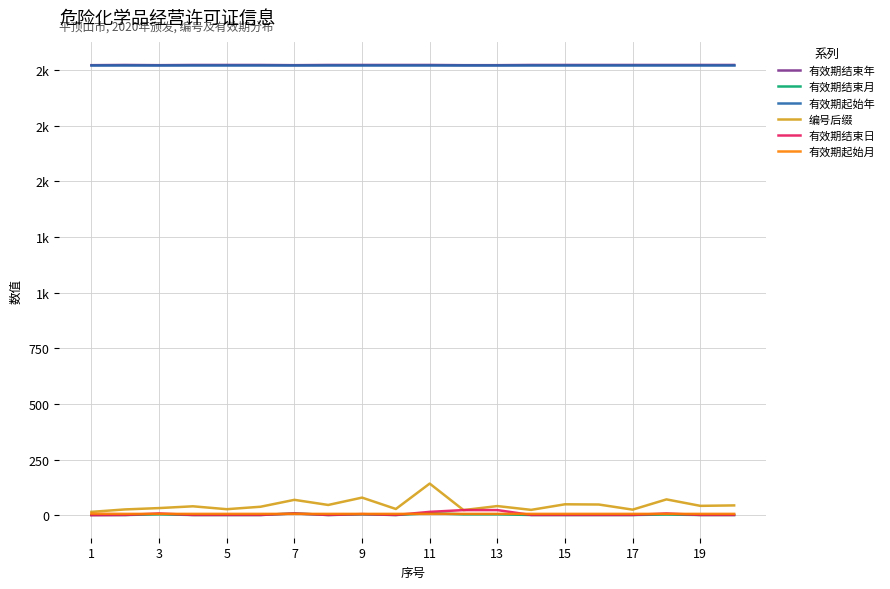

Does the chart have visible grid lines?

Yes